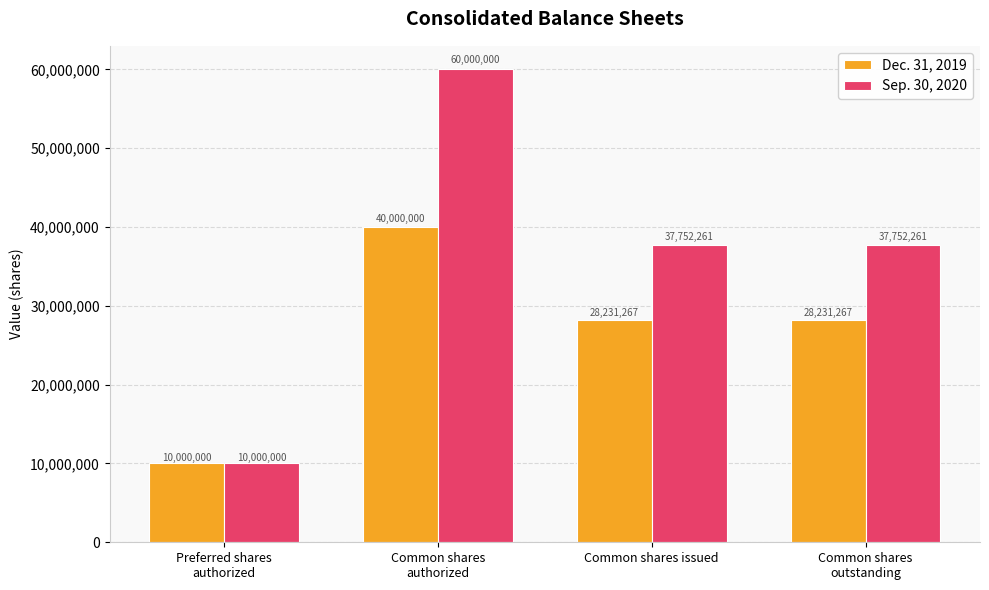

Where does the Sep. 30, 2020 series first go above 37752261?

Common shares
authorized